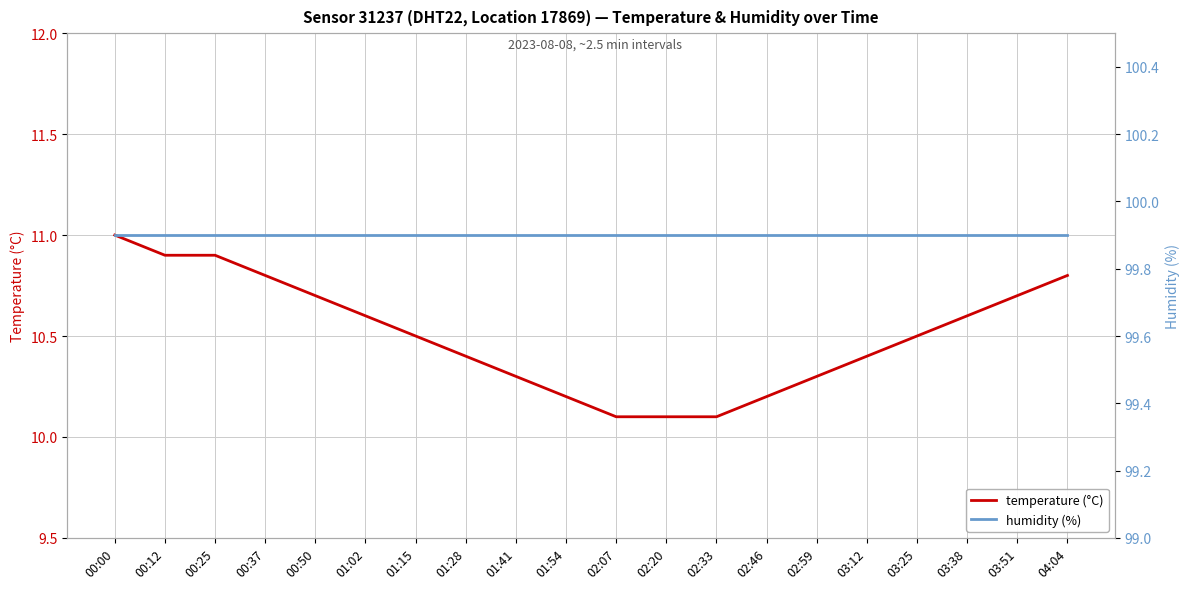

True or false: humidity (%) and temperature (°C) cross at least once.

False